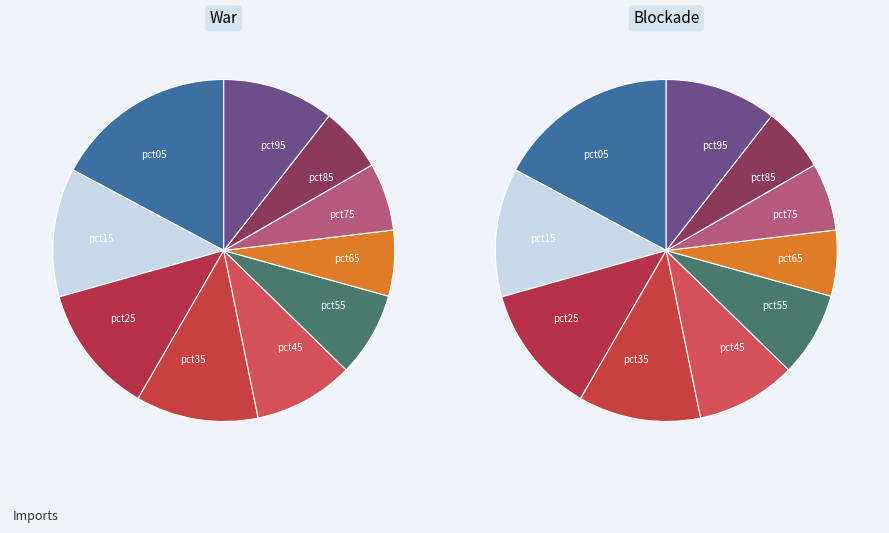

What percentage is the pct65 slice, to the nearest percent?

6%